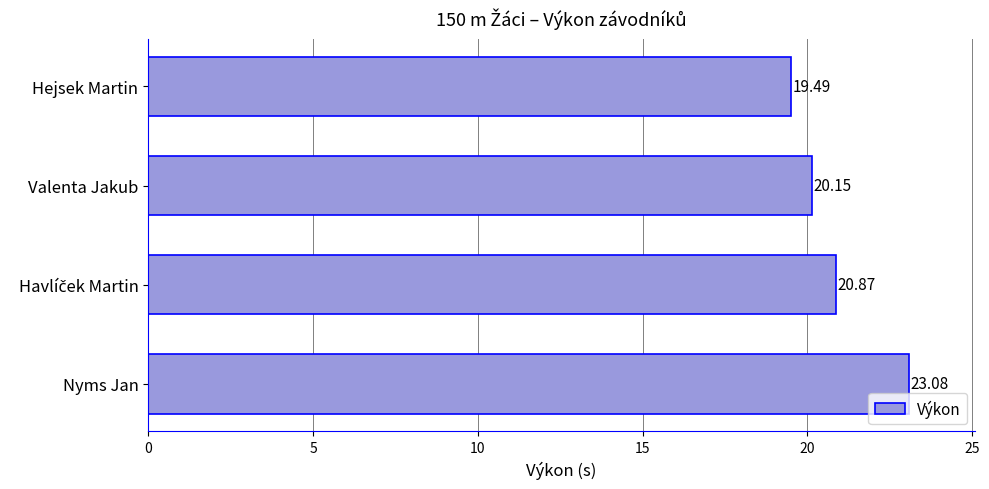

How many bars are there in total?

4